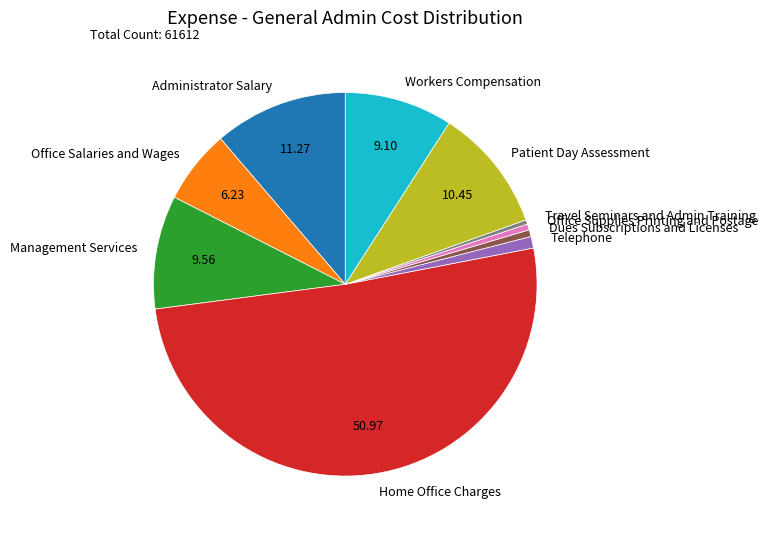

What is the largest slice in the pie chart?

Home Office Charges